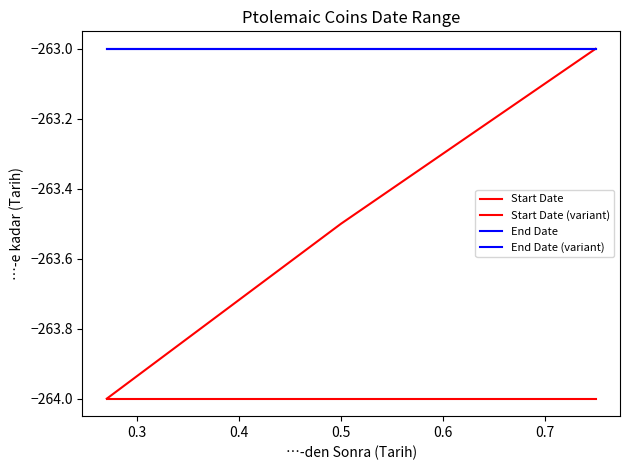

Does the chart have visible grid lines?

No